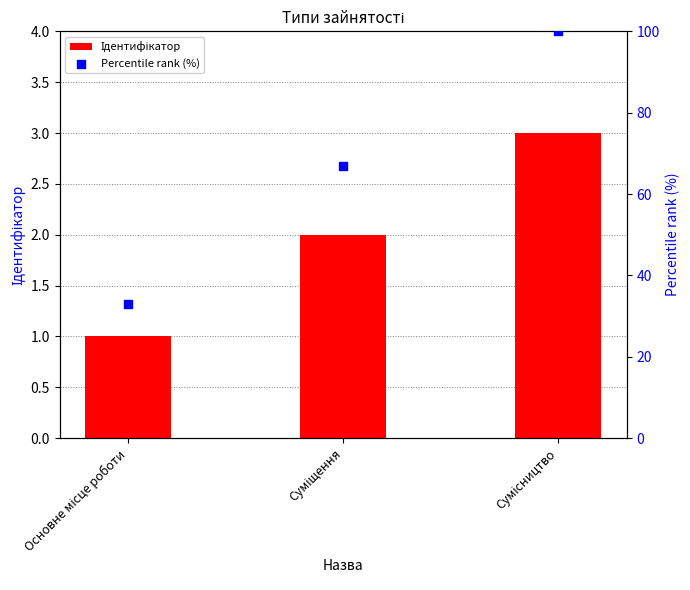

At how many categories does at least one series exceed 70?

1